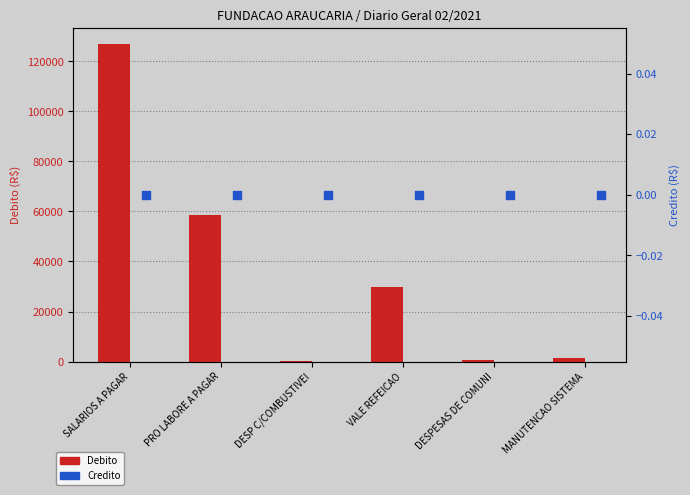

What is the total value across all series at SALARIOS A PAGAR?

126947.6